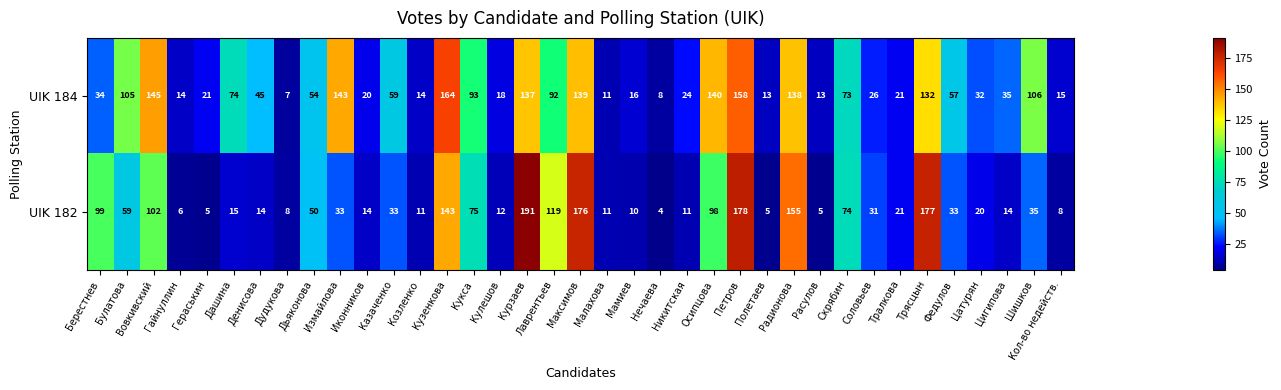

List the series in order of their peak value, highest first.

UIK 182, UIK 184